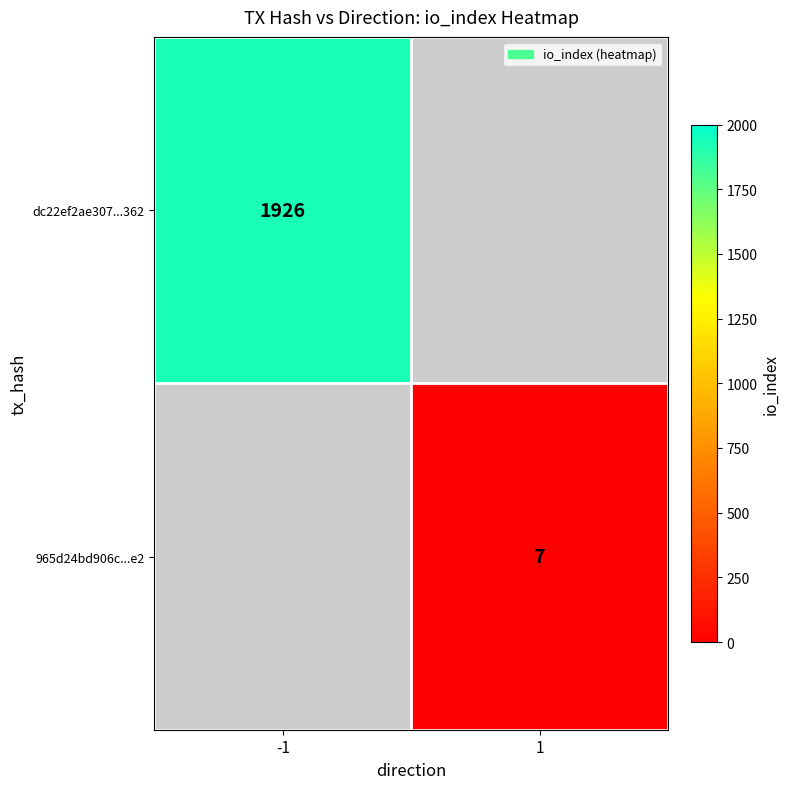

Is the value of 965d24bd906c...e2 at 1 greater than the value of dc22ef2ae307...362 at -1?

No